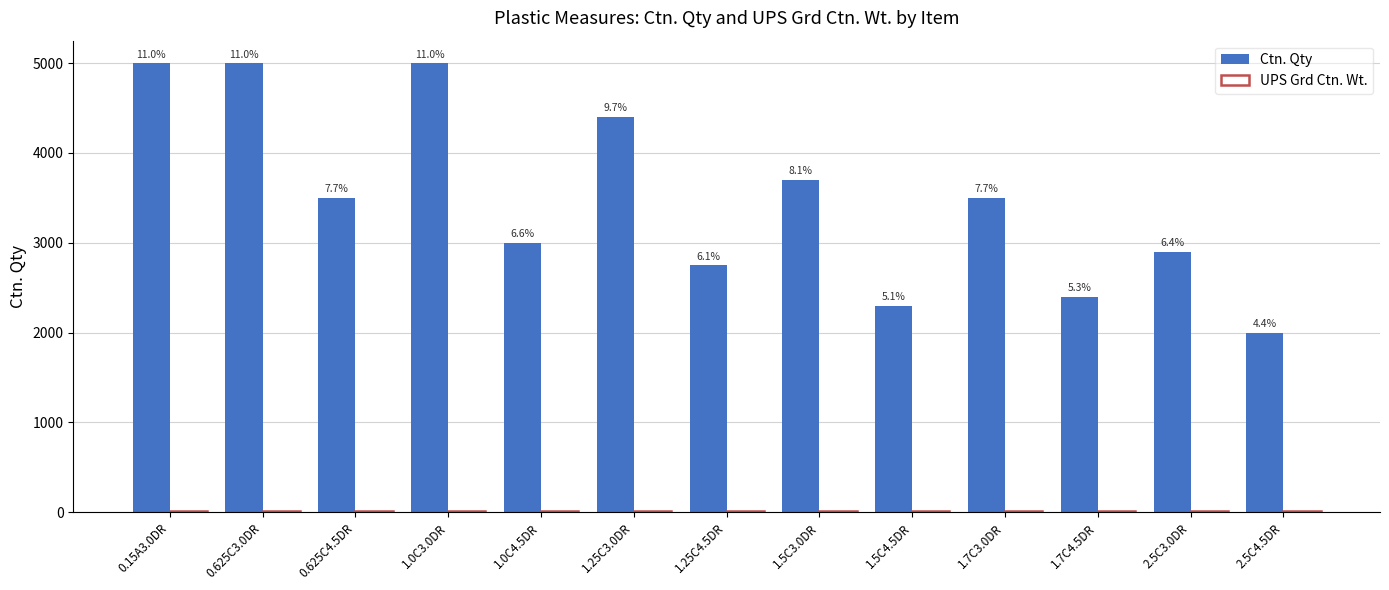

Are the bars grouped side by side (vs. stacked)?

Yes